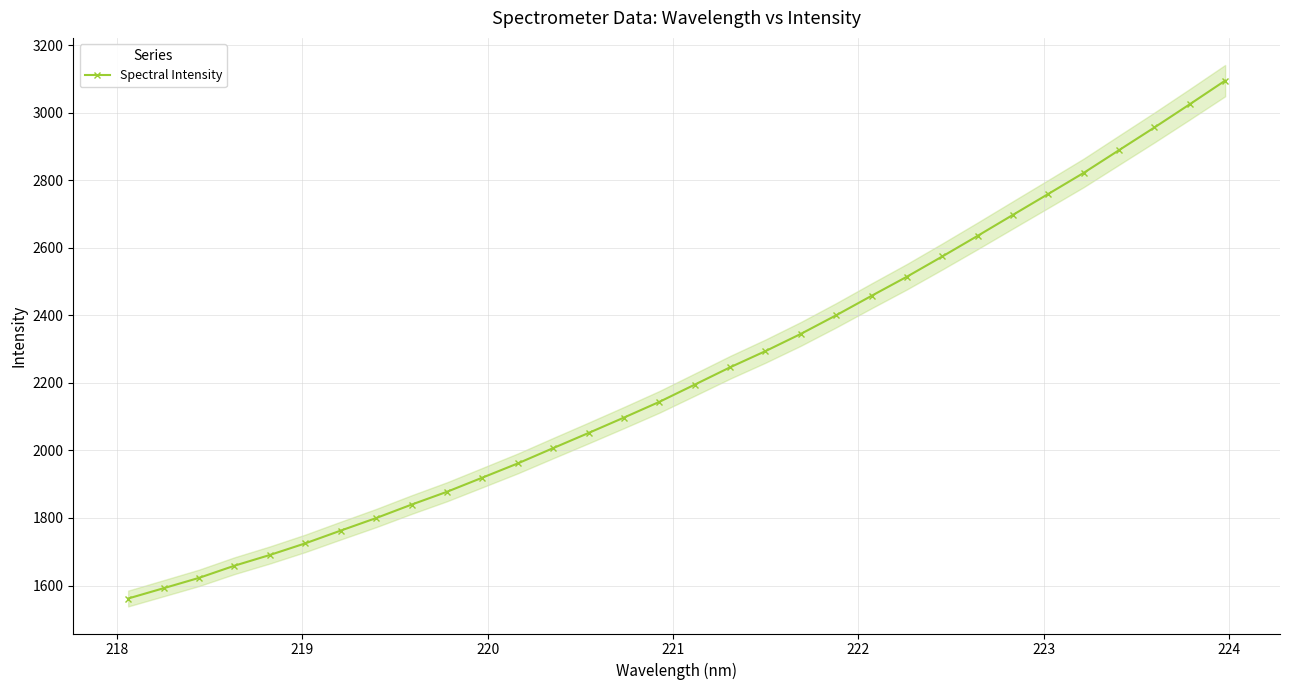

Reading left to right, extract all data points from this chart.

1561.5	1592.0	1622.6	1658.6	1690.4	1724.8	1762.6	1799.7	1839.5	1877.5	1919.4	1961.5	2006.8	2051.6	2097.2	2143.7	2194.8	2246.1	2294.0	2345.1	2400.3	2457.8	2514.5	2574.3	2635.5	2697.7	2759.6	2822.0	2889.2	2956.3	3025.1	3094.9